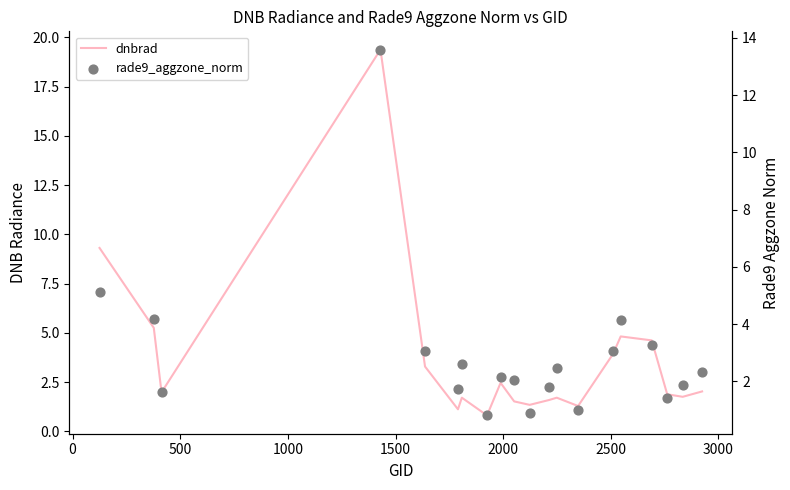

Which series has the largest total across all categories?

dnbrad